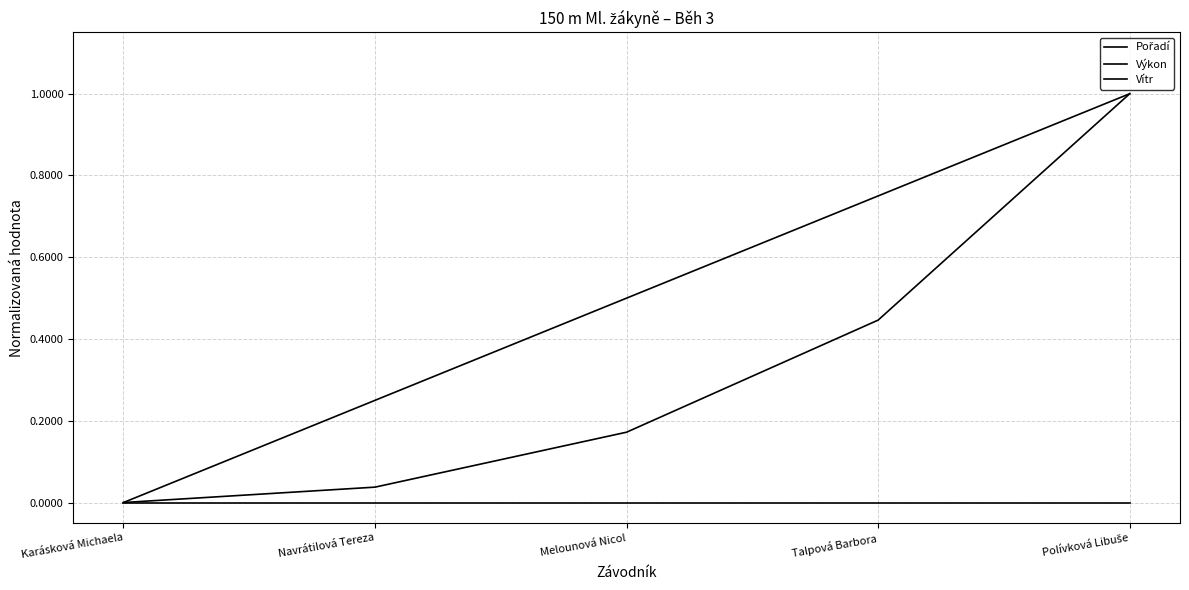

How many lines are shown in the chart?

3